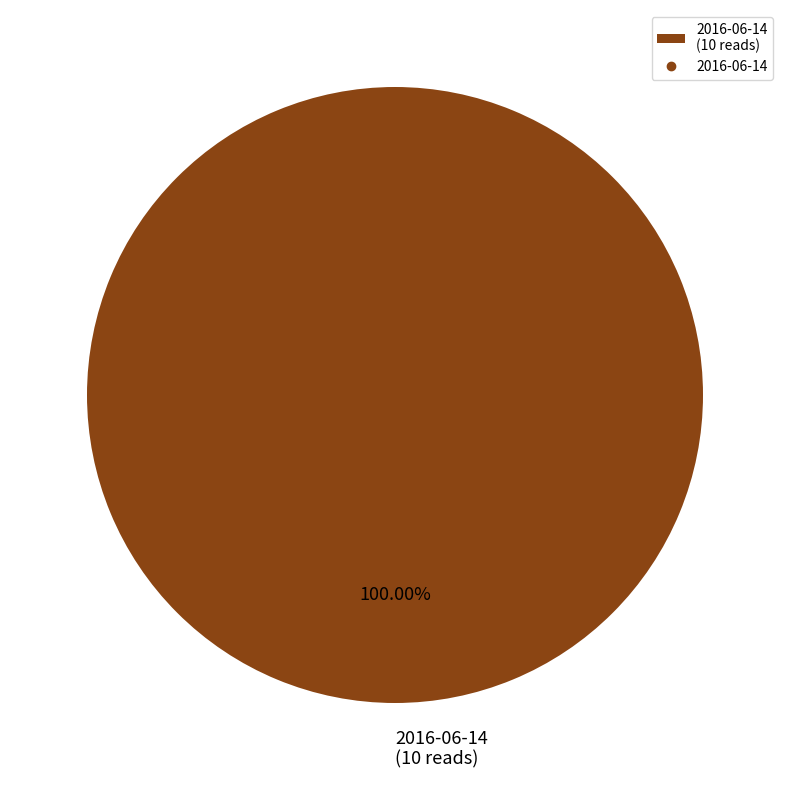

Rank the categories by value from lowest to highest.

2016-06-14 (10 reads)